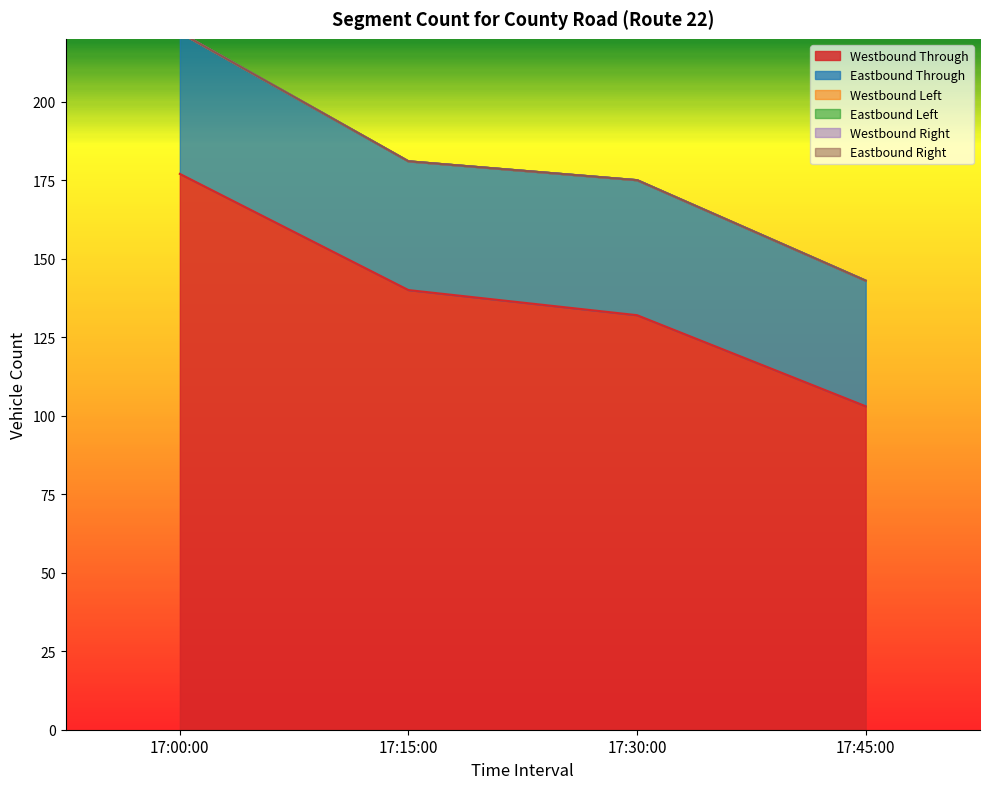

At which label does Eastbound Left reach its peak?

17:00:00